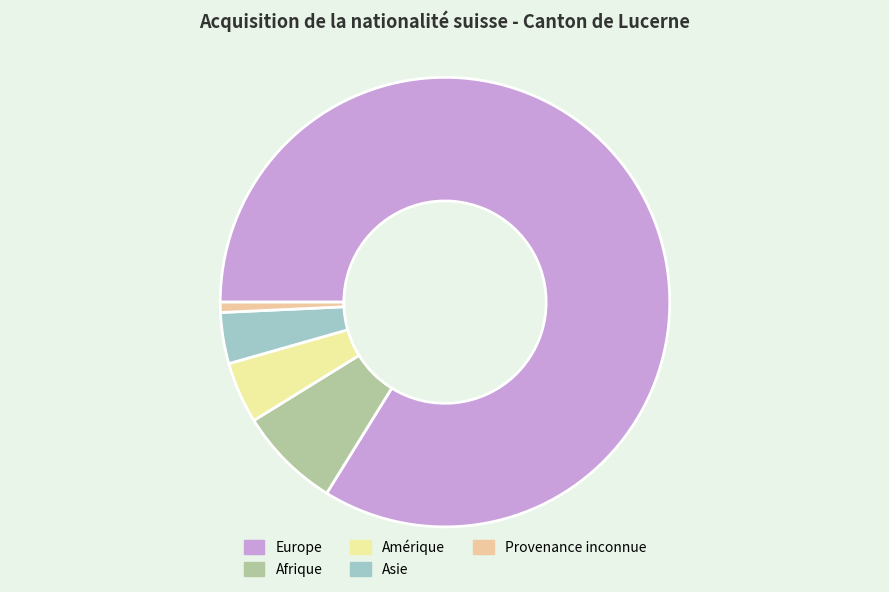

Which has a higher value, Afrique or Provenance inconnue?

Afrique